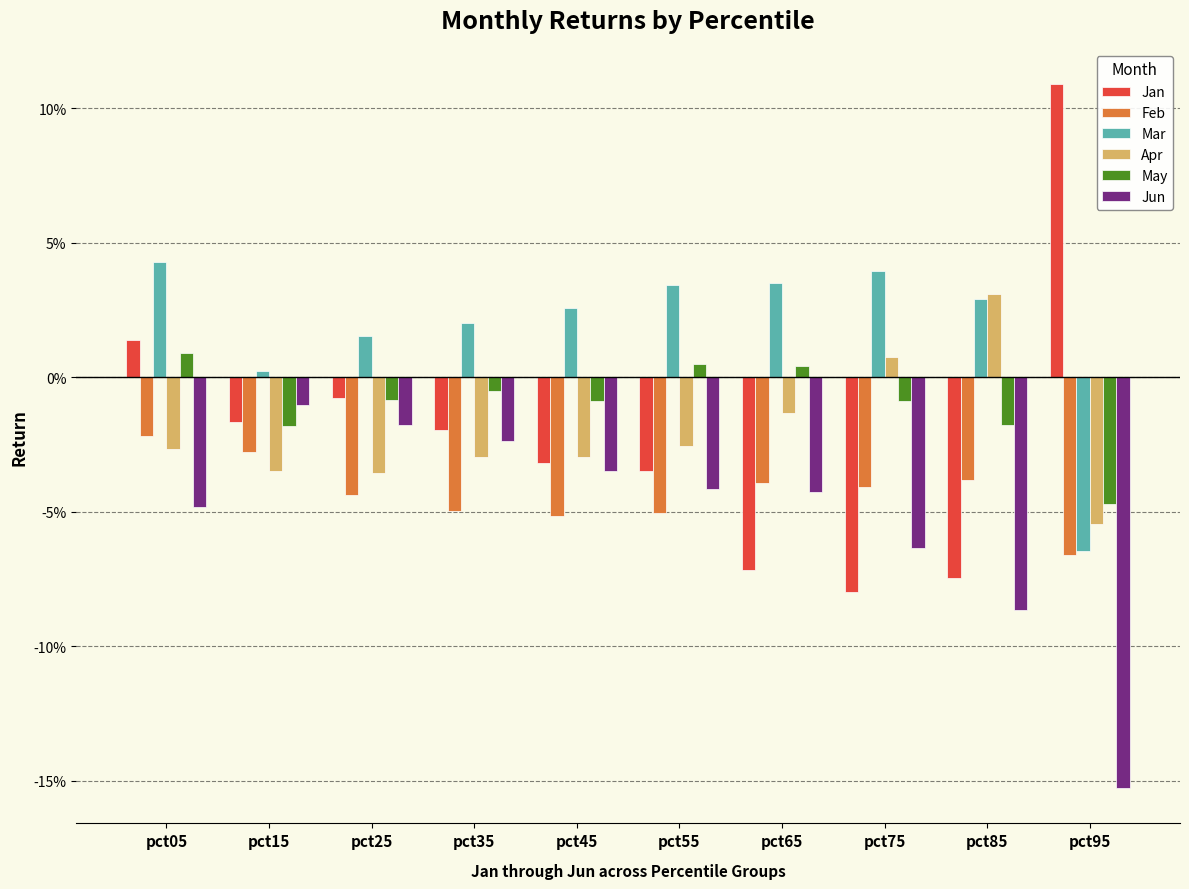

At which category does the chart reach its peak across all series?

pct95